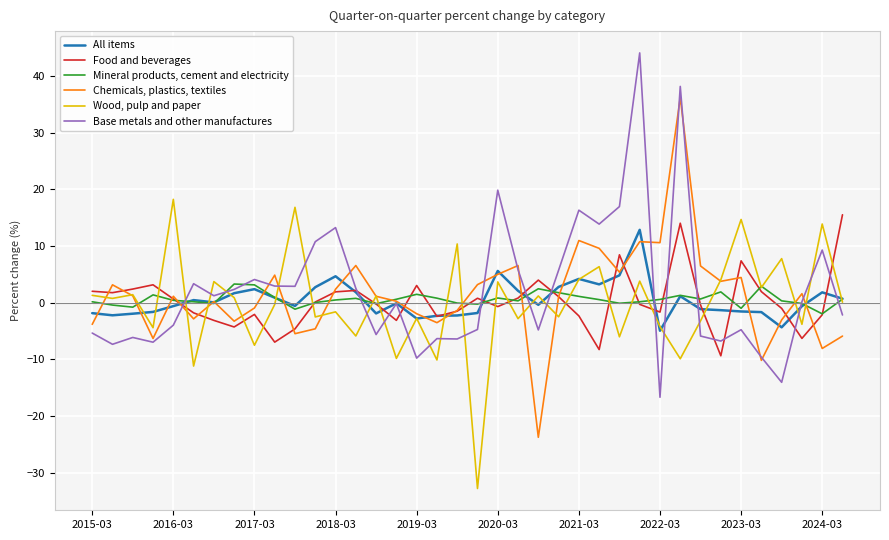

True or false: All items and Base metals and other manufactures intersect in this chart.

True